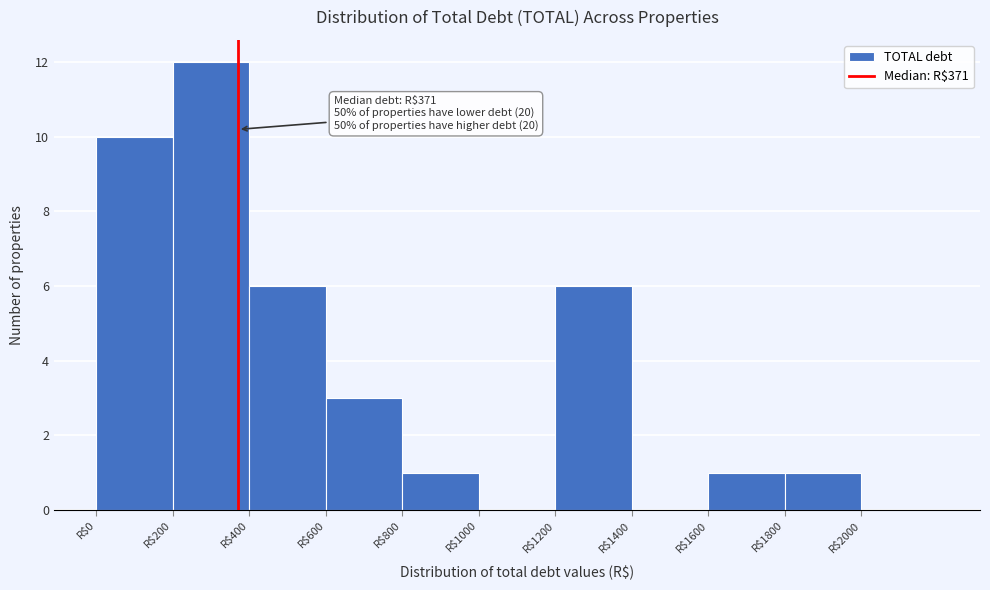

Over which range of the x-axis is the bar tallest?

200 to 400